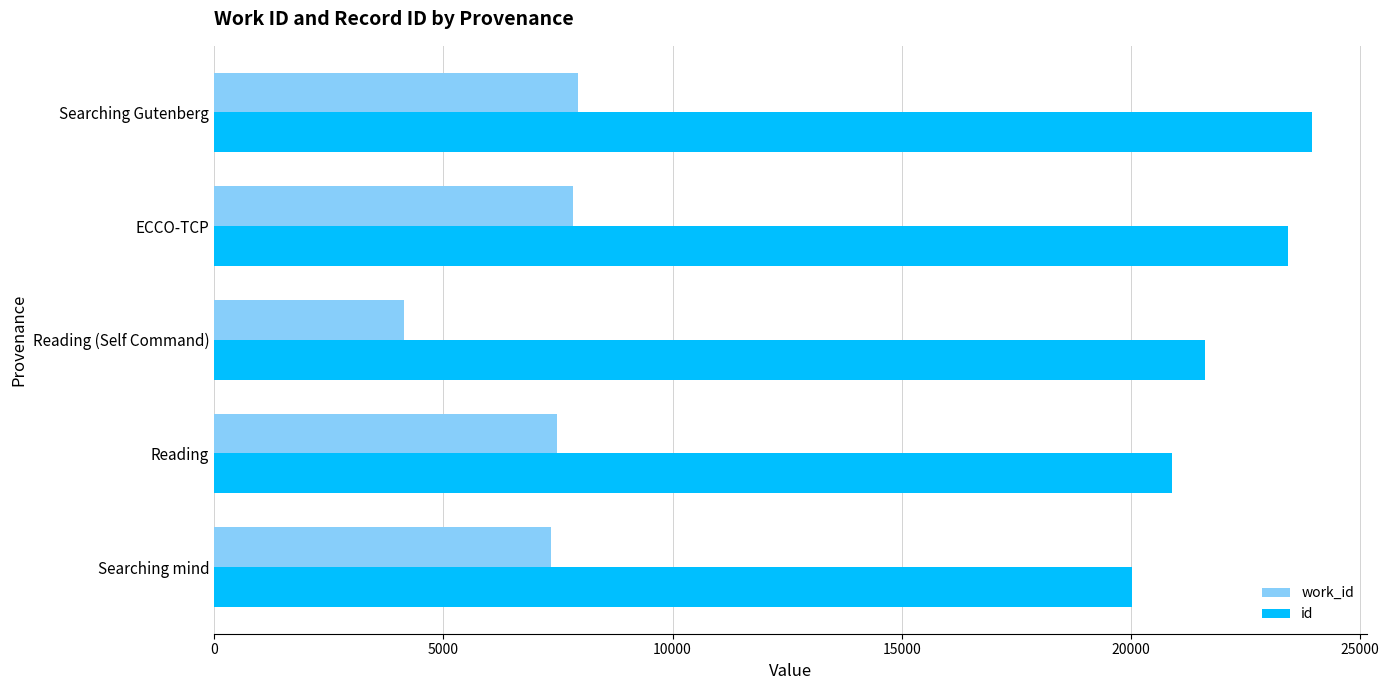

Which series changed the most between Reading and Searching Gutenberg?

id